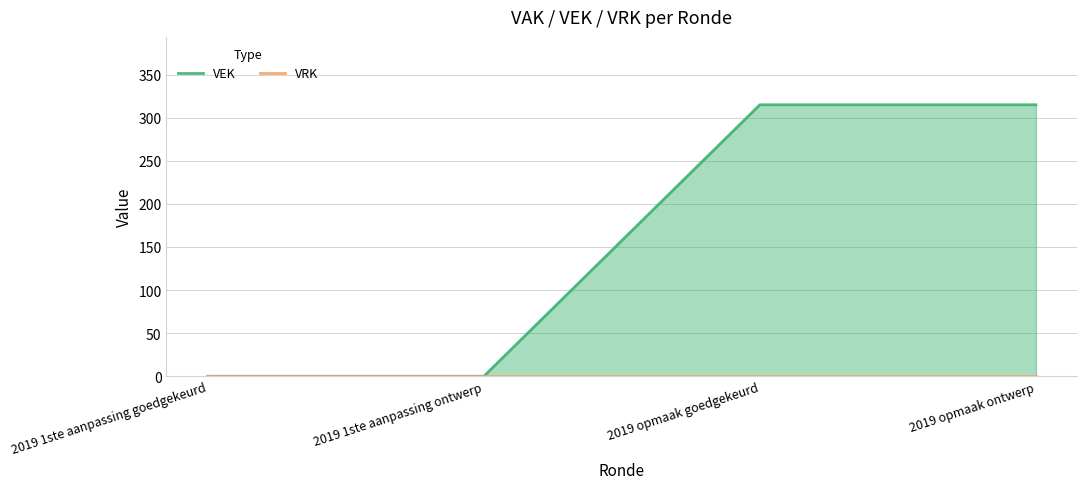

Count the number of categories in the chart.

4